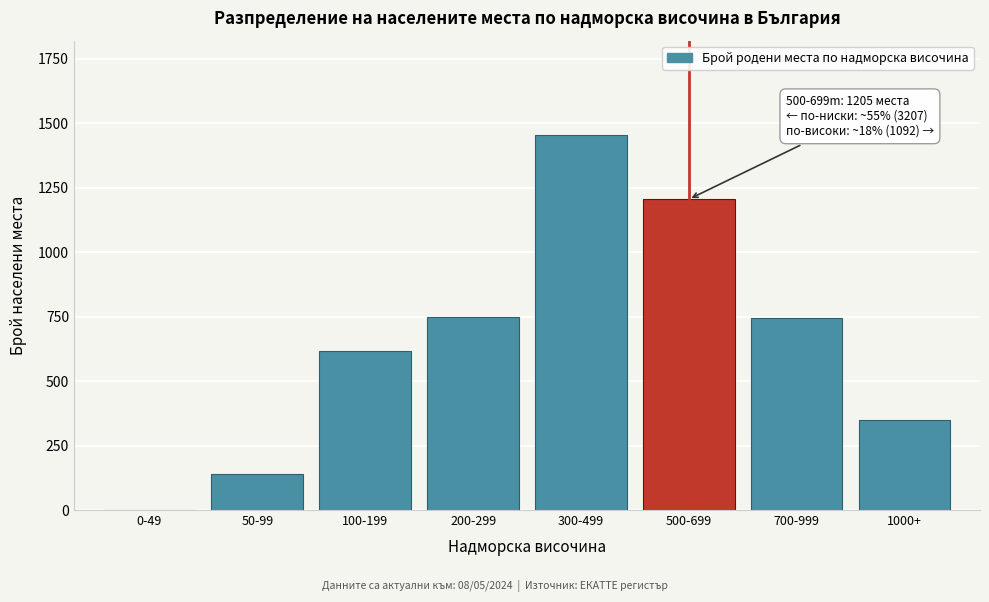

Between 0-49 and 1000+, which is larger?

1000+